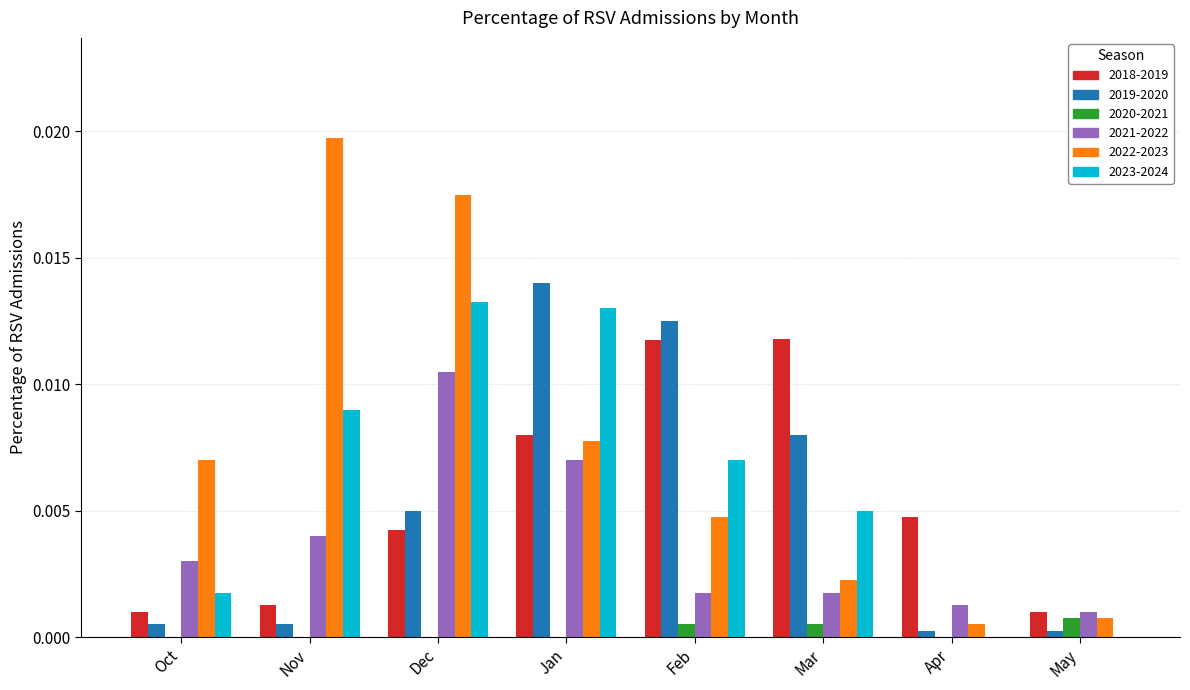

The 2022-2023 series shows 0.0 at May. True or false?

True